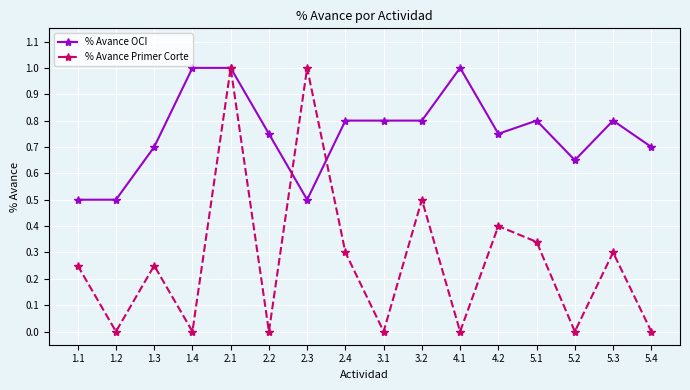

How many interior local valleys does the % Avance Primer Corte series have?

6